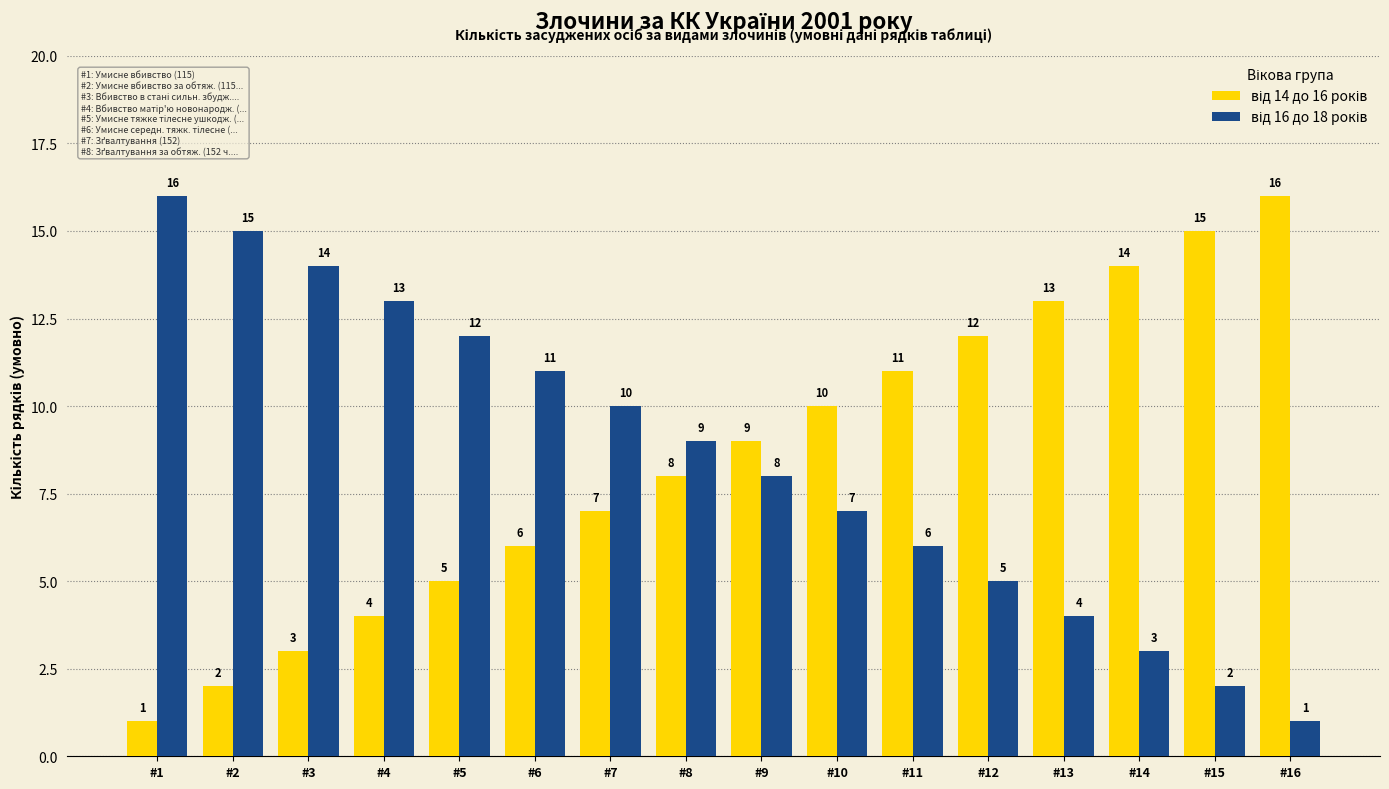

What is the total value across all series at #8?

17